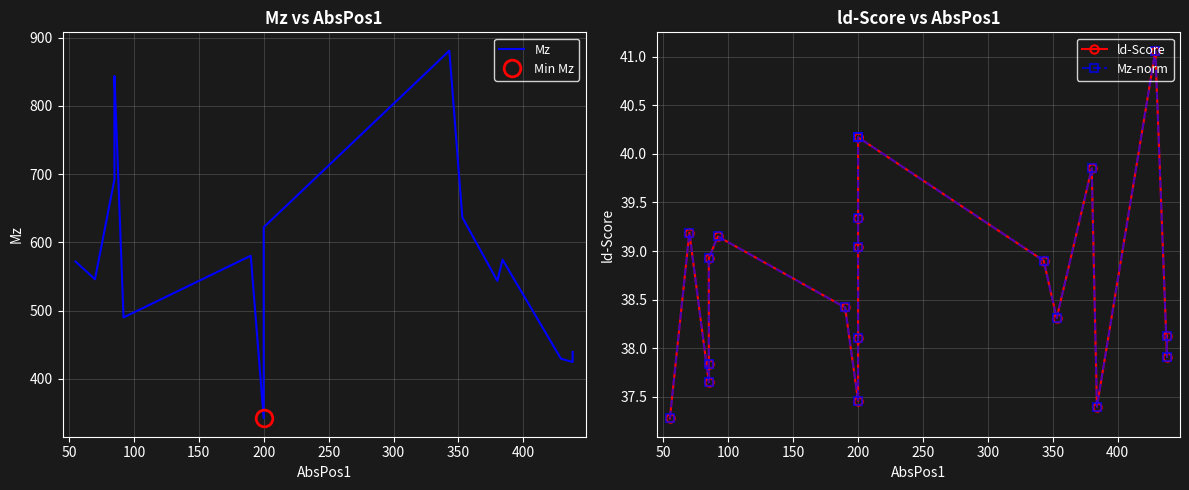

What is the difference between the maximum and minimum values in the Mz series?

539.1